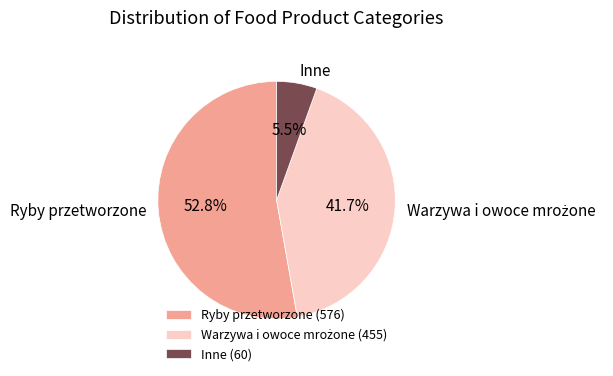

To the nearest percent, what is the average slice percentage?

33%